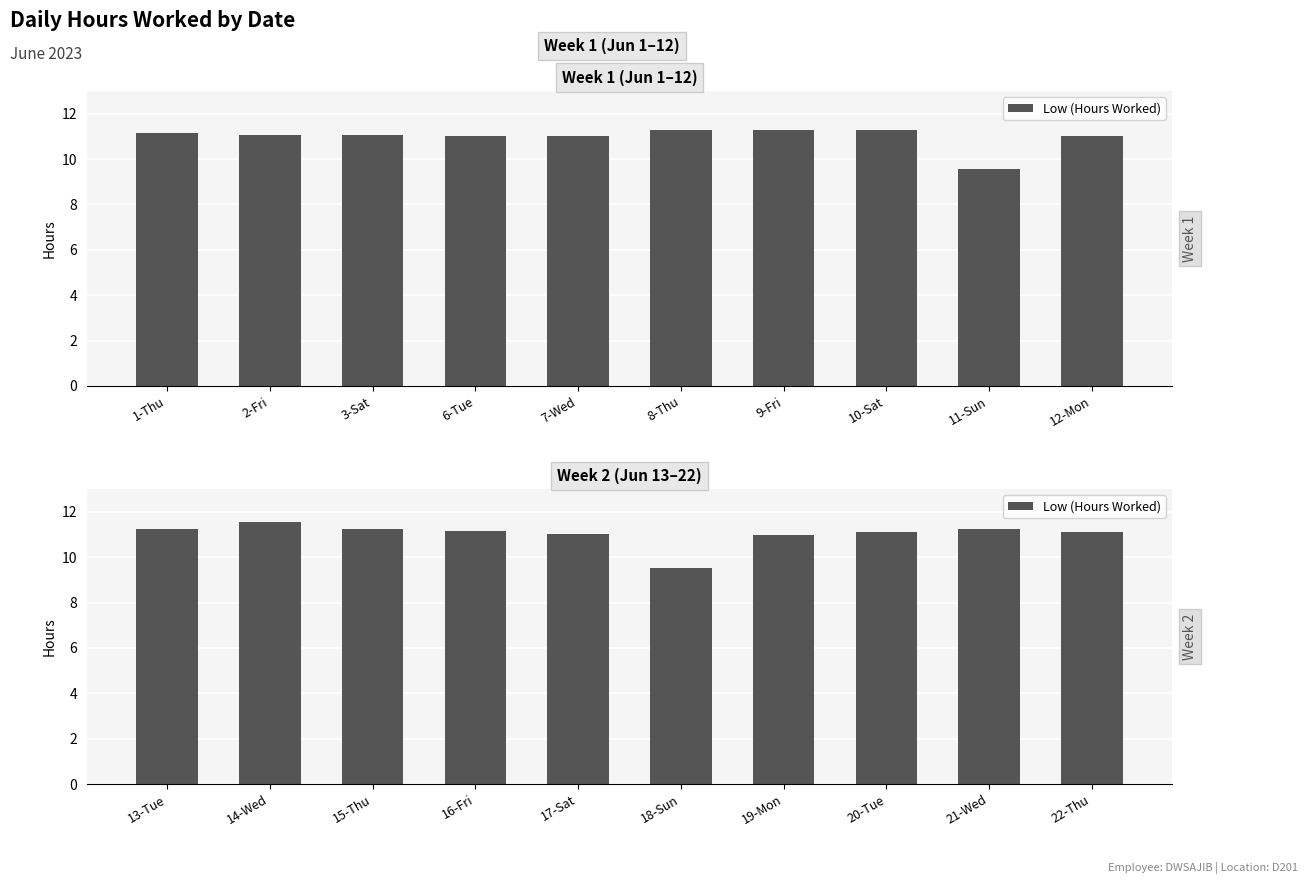

What is the value of the 5th bar from the left?

11.0